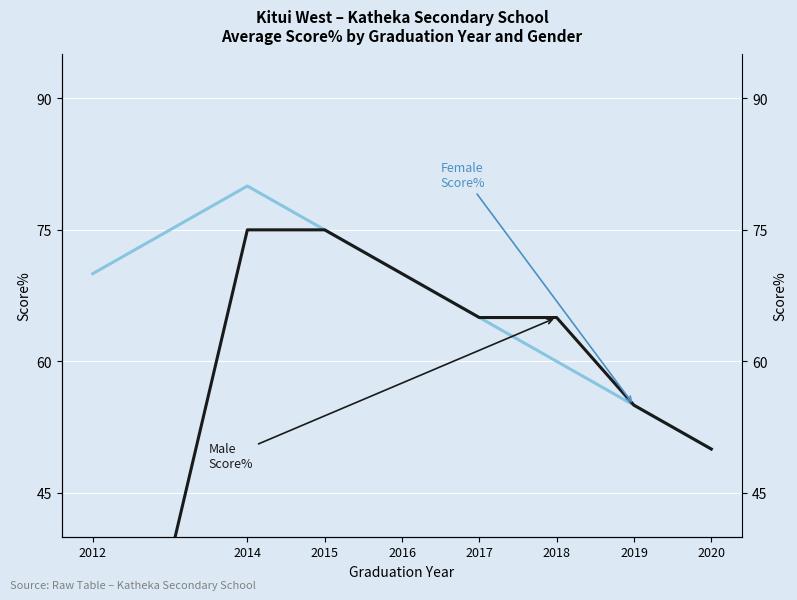

What are all the series names shown in the legend?

Female Score%, Male Score%